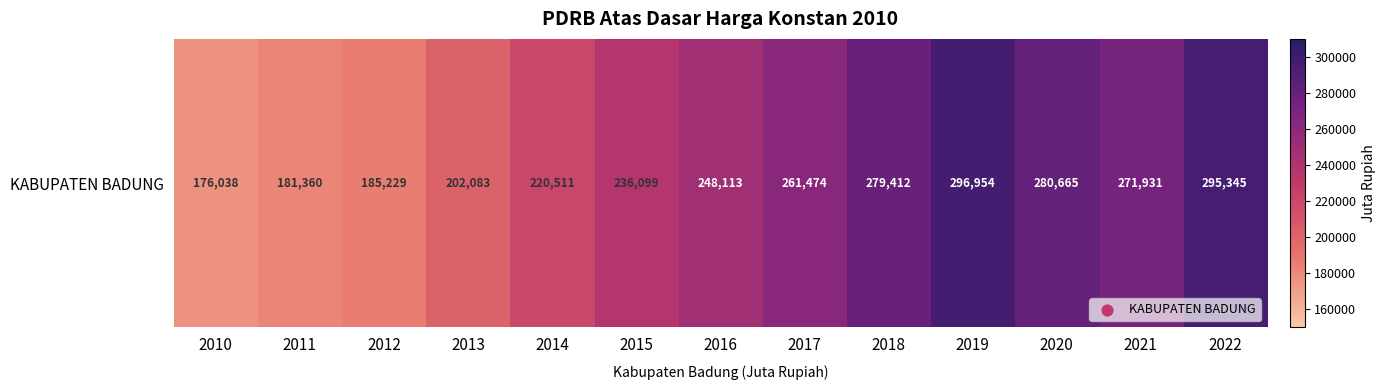

List the labels in order of value, largest first.

2019, 2022, 2020, 2018, 2021, 2017, 2016, 2015, 2014, 2013, 2012, 2011, 2010